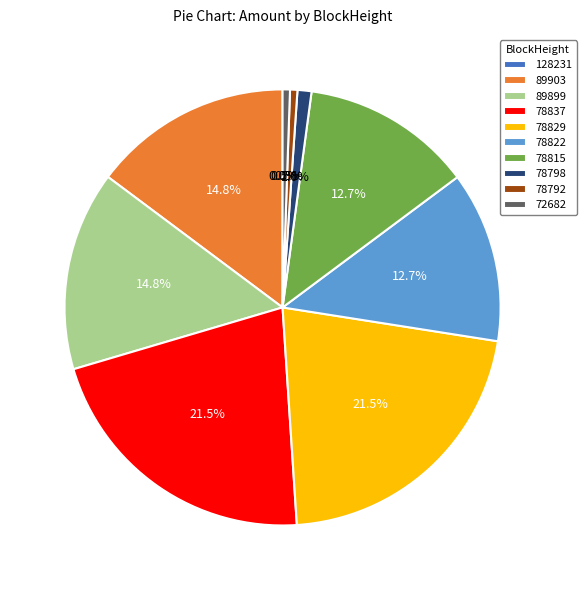

To the nearest percent, what percentage of the pie is 78829?

21%